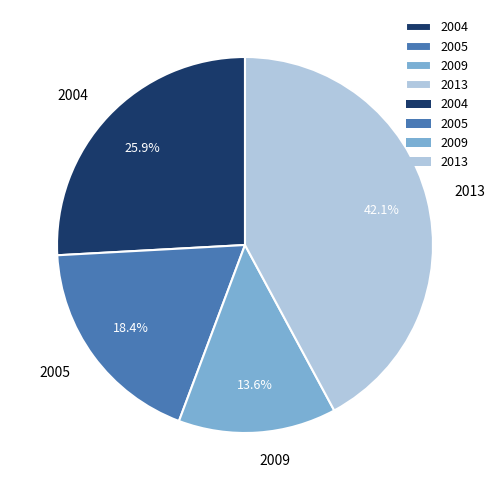

Is there a majority slice in this chart?

No